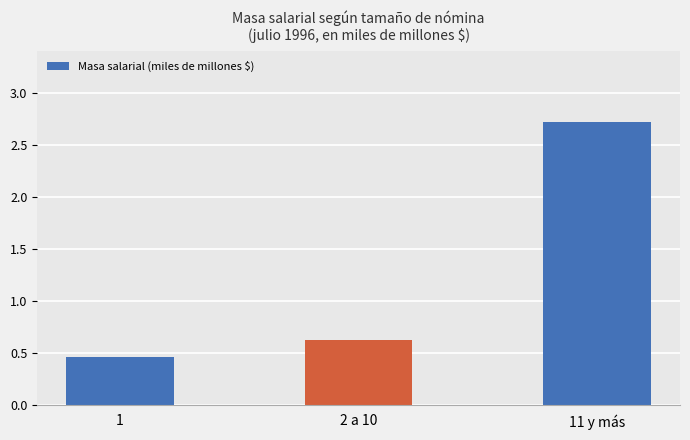

What is the value of the 2nd bar from the left?

0.6